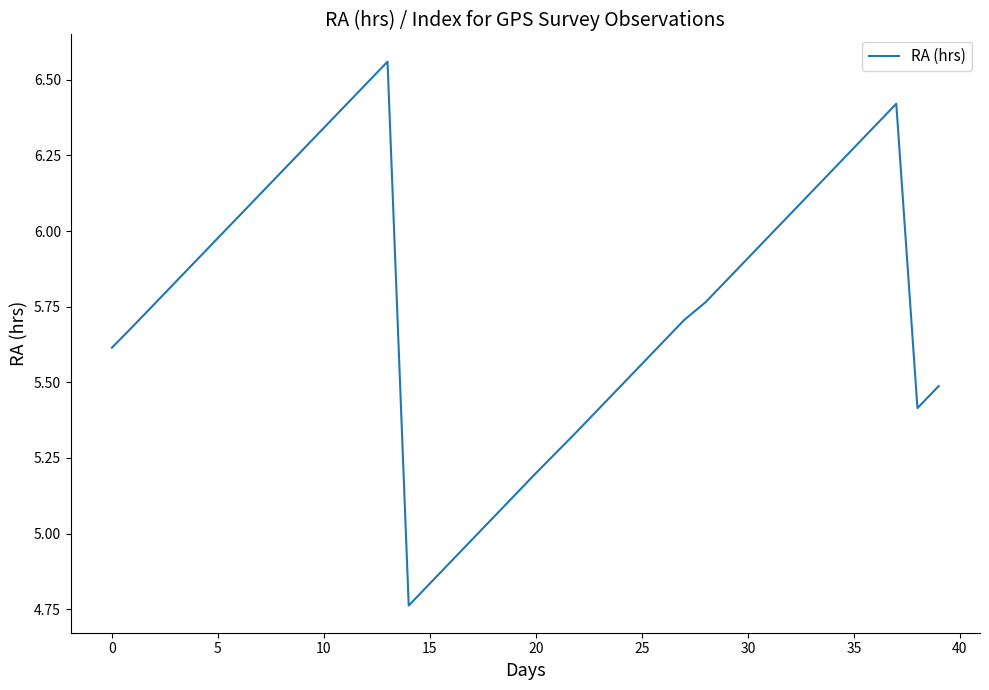

True or false: the data has more than 0 interior local peaks.

True